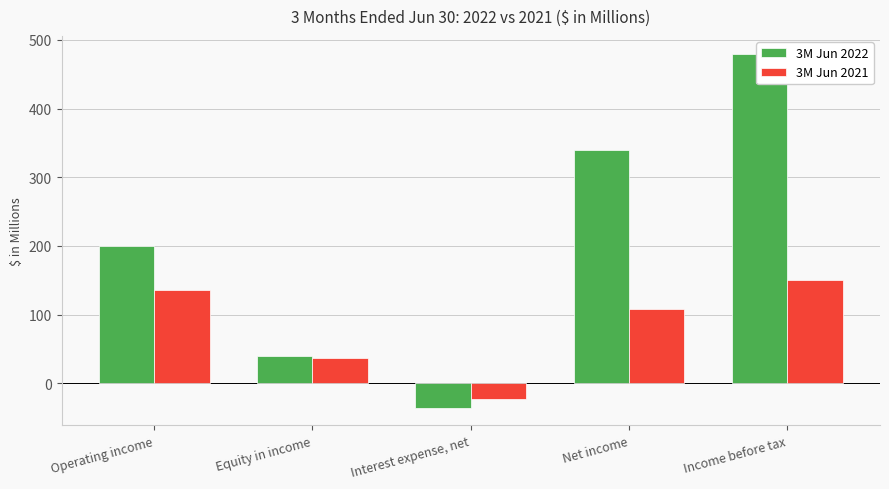

Which series has the largest total across all categories?

3M Jun 2022